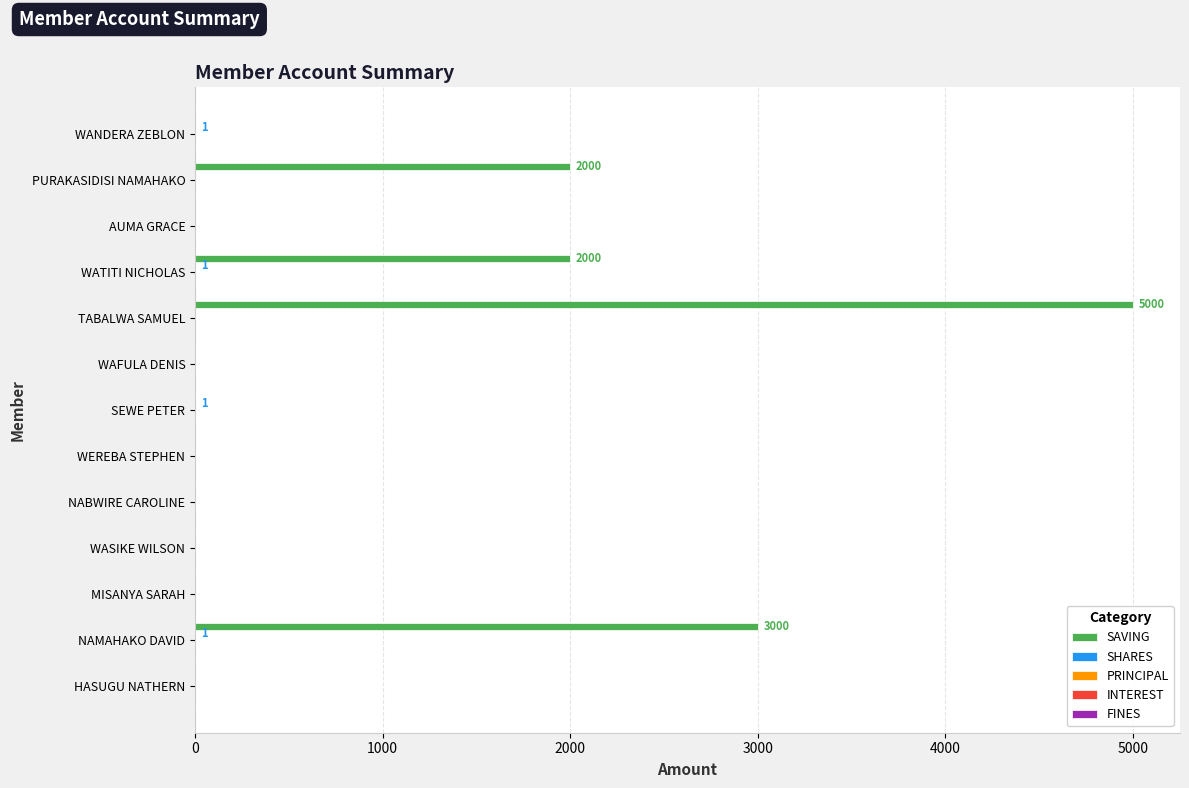

Between WANDERA ZEBLON and TABALWA SAMUEL, which series saw the biggest shift?

SAVING